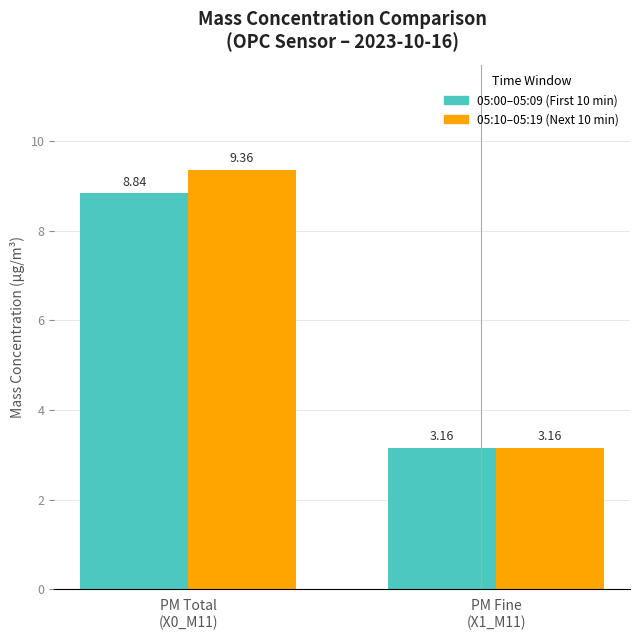

At which label is 05:10–05:19 (Next 10 min) closest to 6?

PM Fine
(X1_M11)